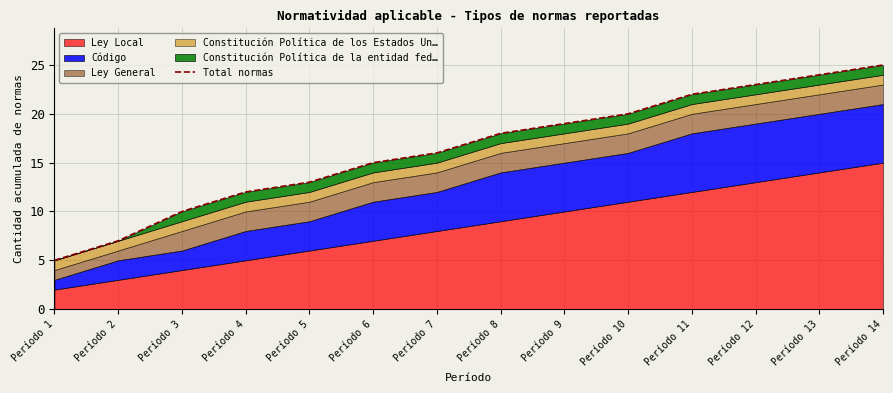

What is the change in value from Período 7 to Período 13?

+8